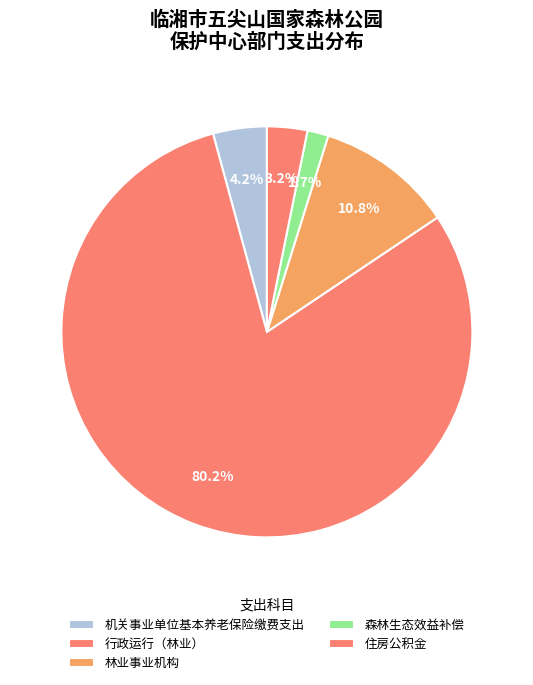

To the nearest percent, what portion does 住房公积金 represent?

3%